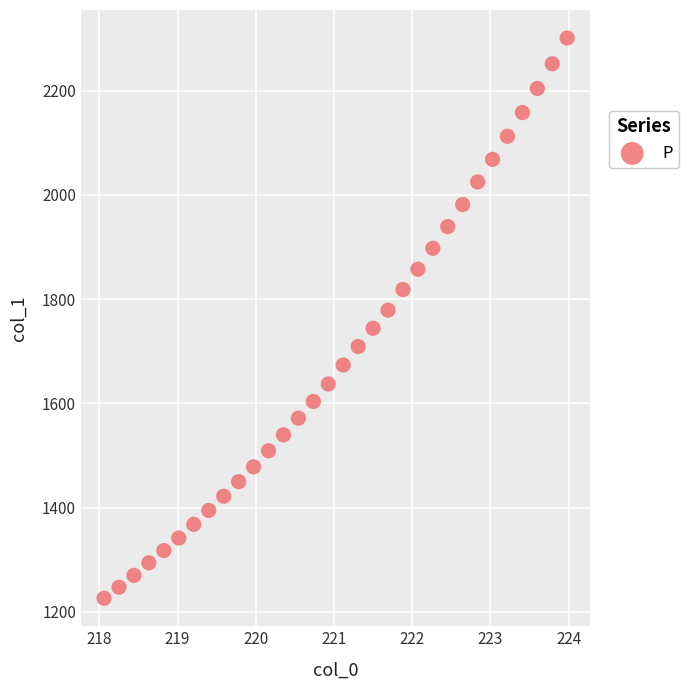

What is the range of X values (max minus min)?

5.9